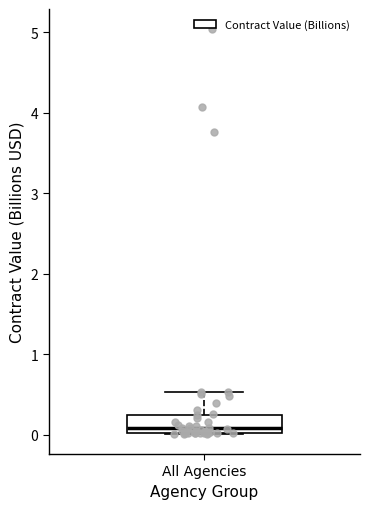

Transcribe this box plot: give where the median line is, the range the box spans, and where the two whiskers end, as read against the y-axis. The values are not printed on the chart, so give them approximately, as read against the axis.

median 0.1, box 0.0 to 0.2, whiskers 0.0 to 0.5